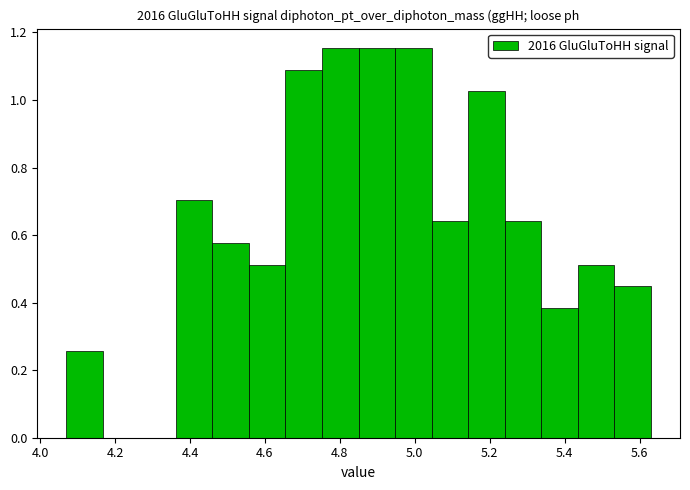

What is the height of the bar covering 5.54 to 5.64 on the x-axis? Neither the bar edges nor the heights are printed on the chart, so give them approximately, as read against the axes.

0.44